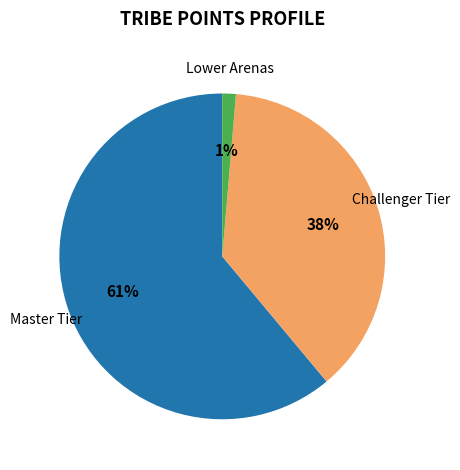

To the nearest percent, what is the difference between the largest and smallest slice percentages?

60%